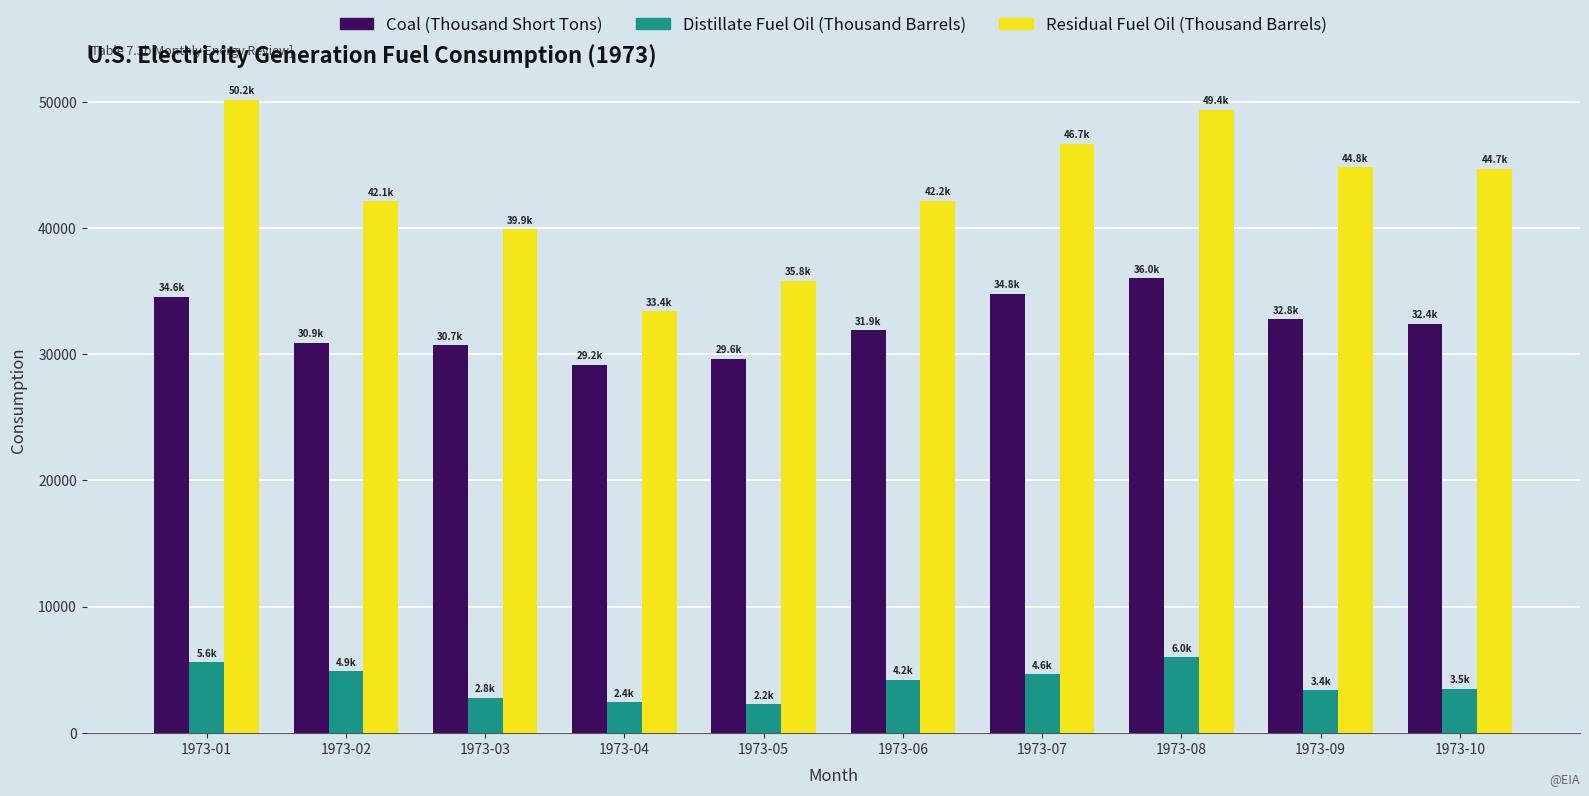

How many groups of bars are there?

10